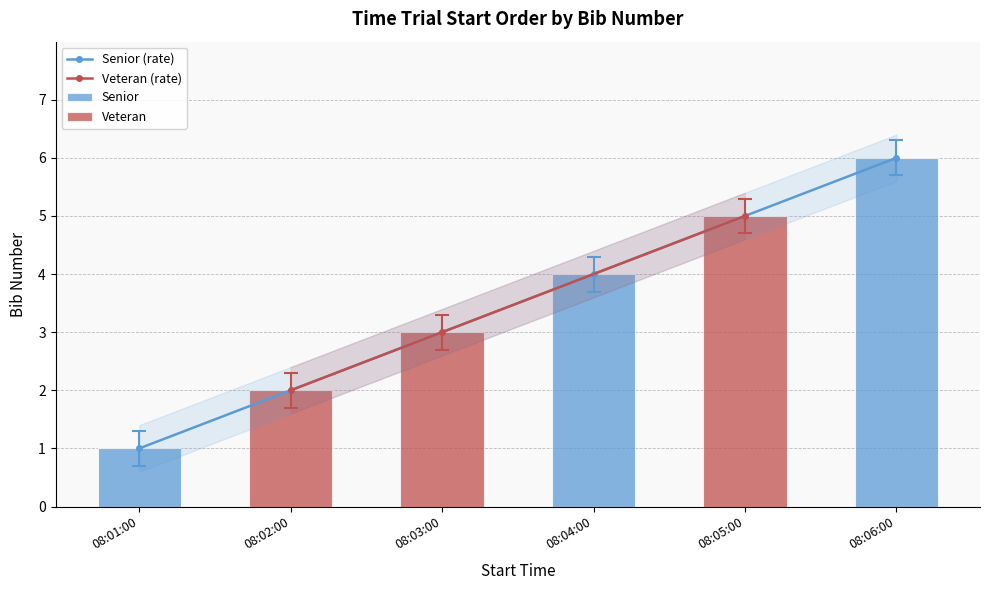

How many values are below 4?

3